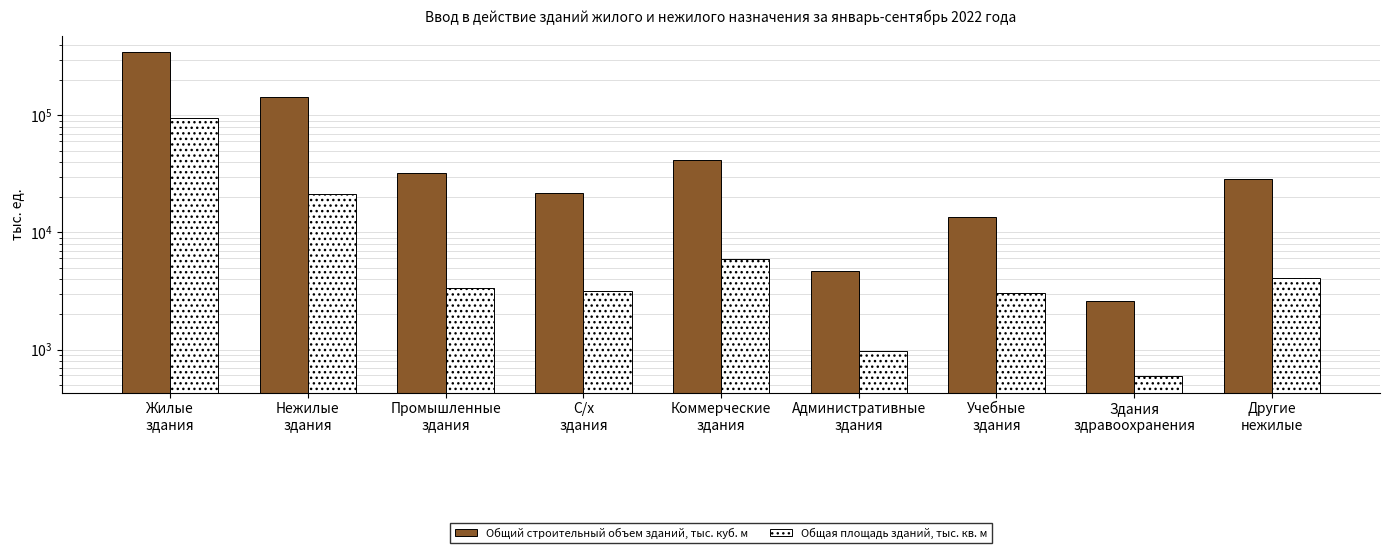

Where does the Общая площадь зданий, тыс. кв. м series first go above 3376?

Жилые
здания